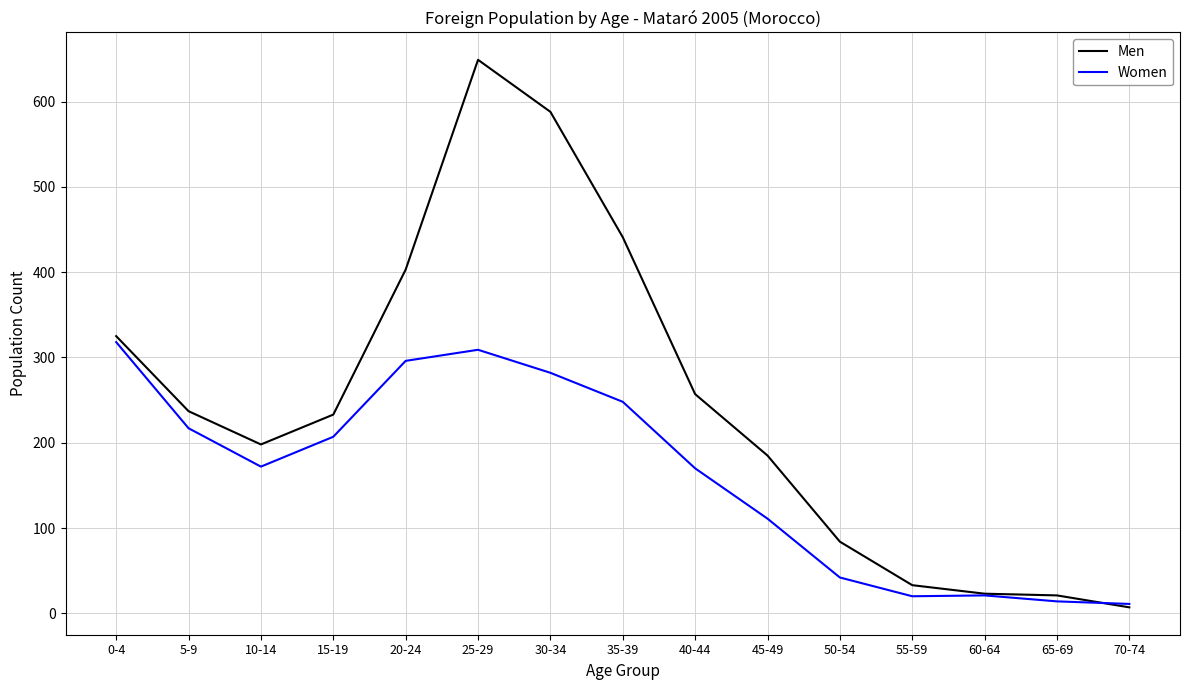

What is the spread (max minus min) of values at 50-54?

42